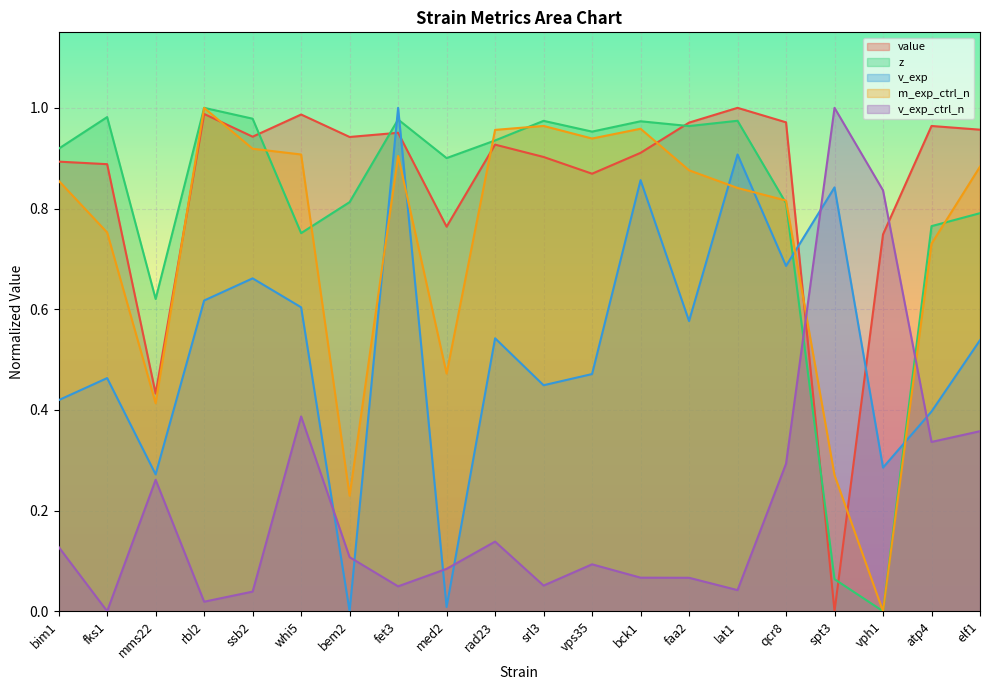

What is the sum of the value values at faa2 and vps35?

1.8